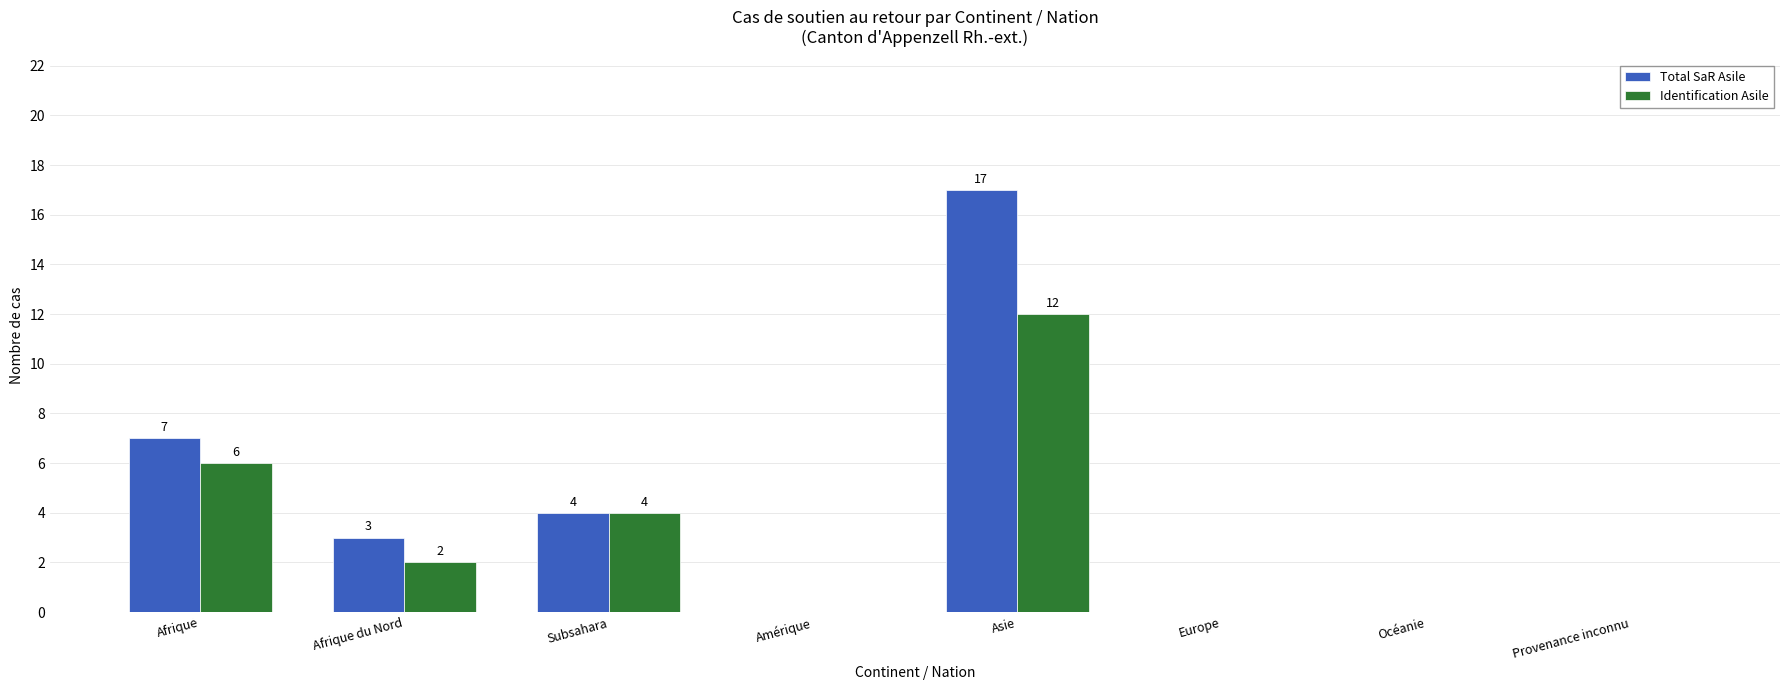

What is the total value across all series at Afrique?

13